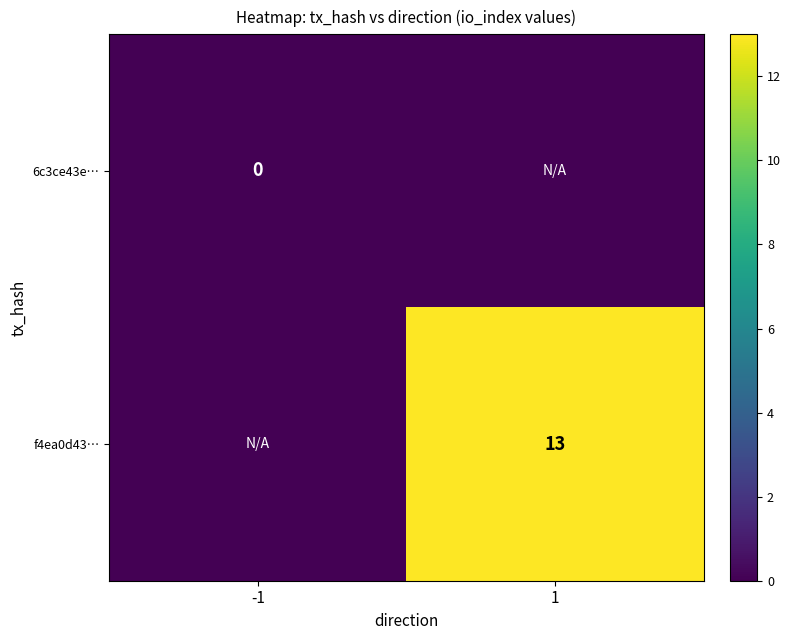

Is the value of f4ea0d43… at 1 greater than the value of 6c3ce43e… at -1?

Yes